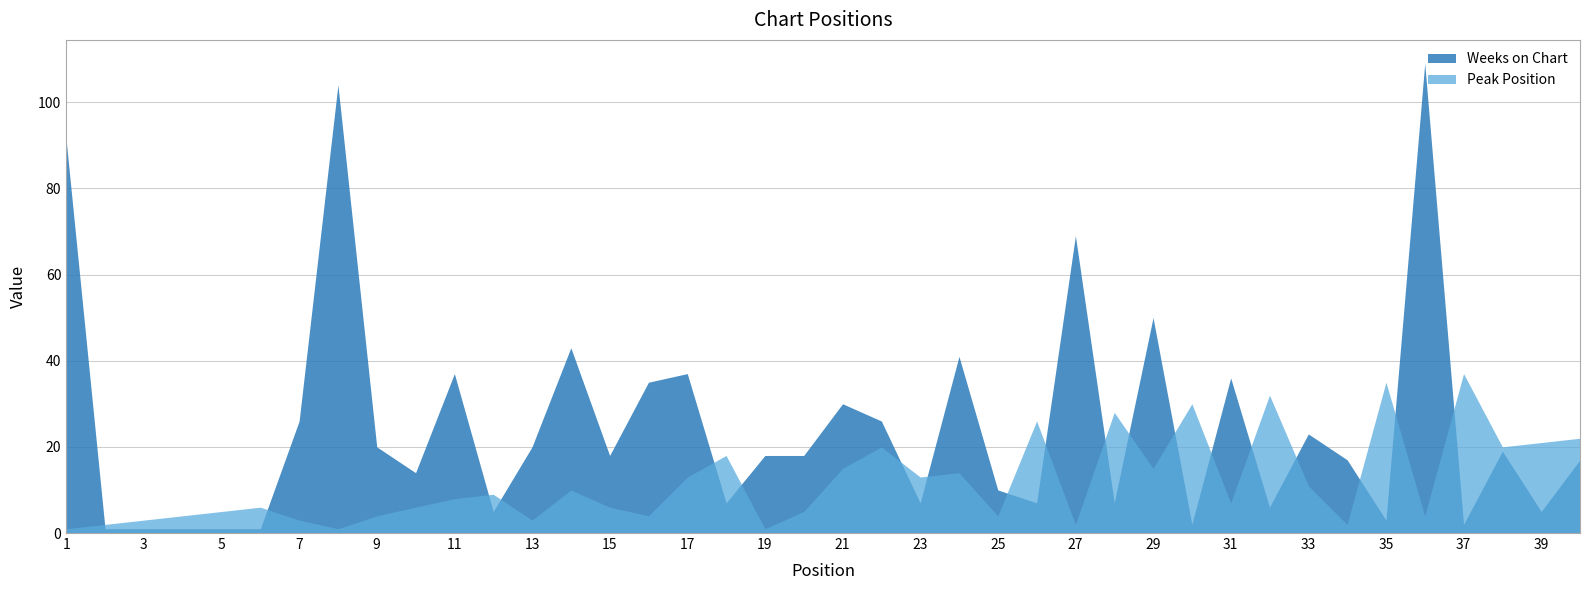

What are all the series names shown in the legend?

Weeks on Chart, Peak Position